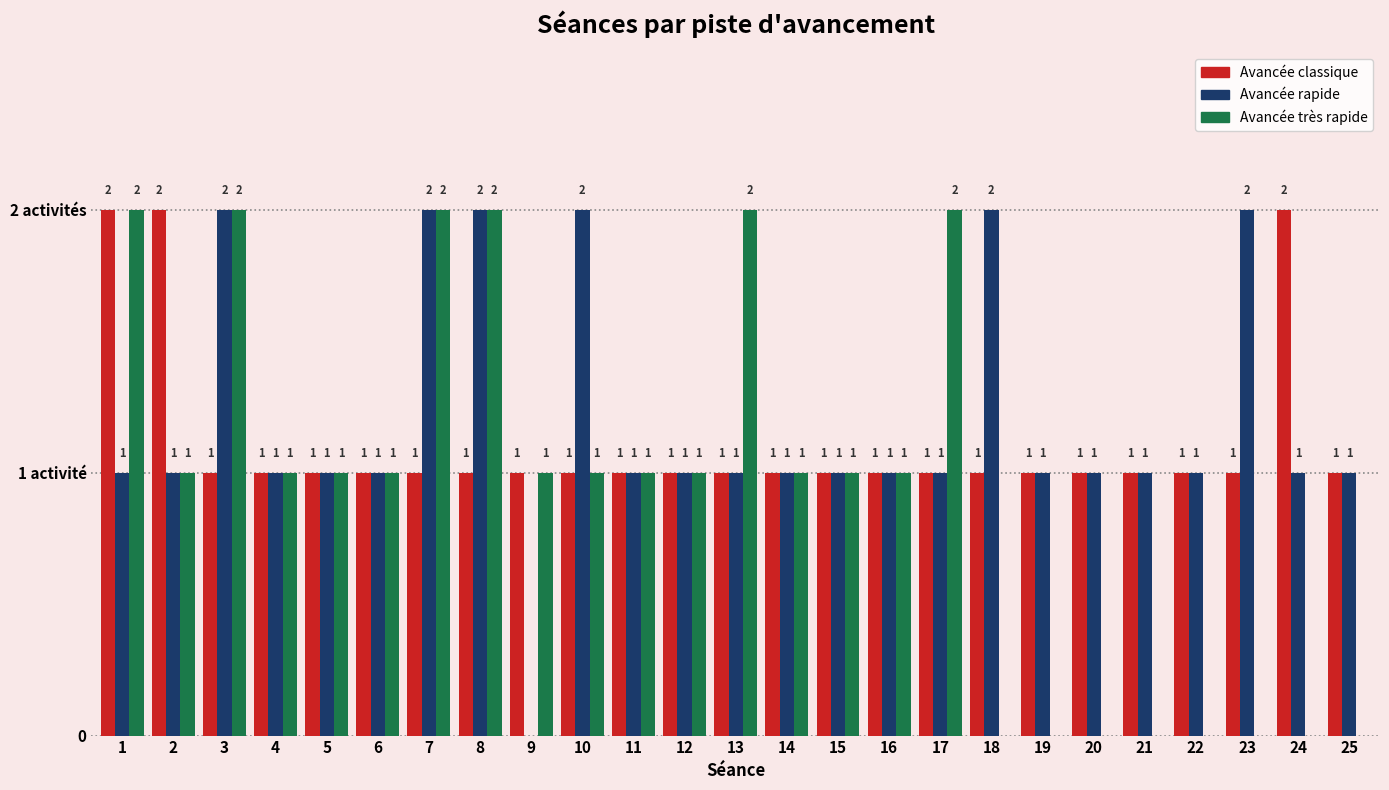

What are all the series names shown in the legend?

Avancée classique, Avancée rapide, Avancée très rapide